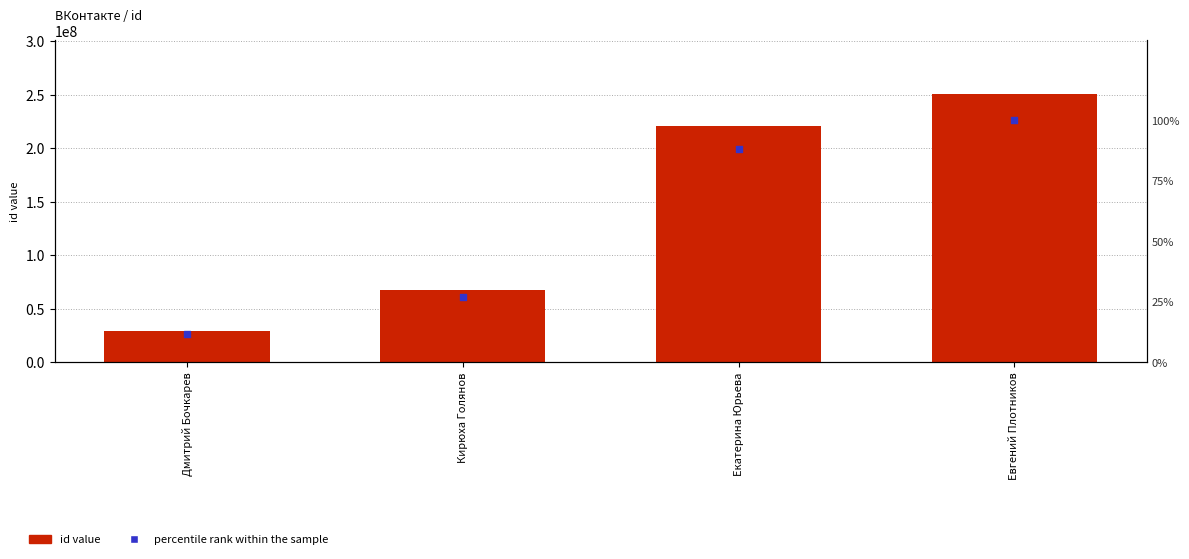

At how many categories does at least one series exceed 25576909?

4